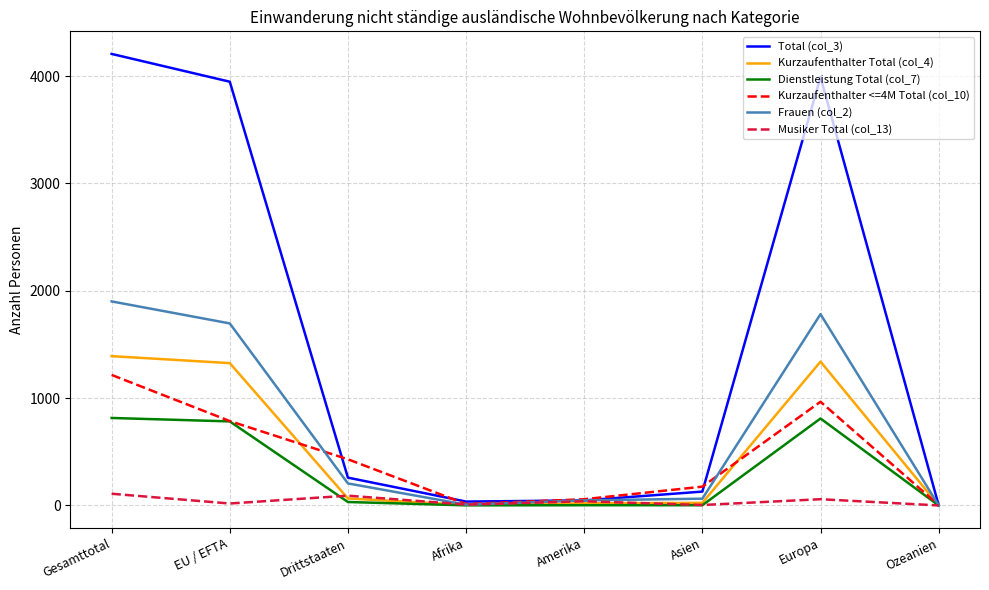

How many interior local peaks does the Total (col_3) series have?

1